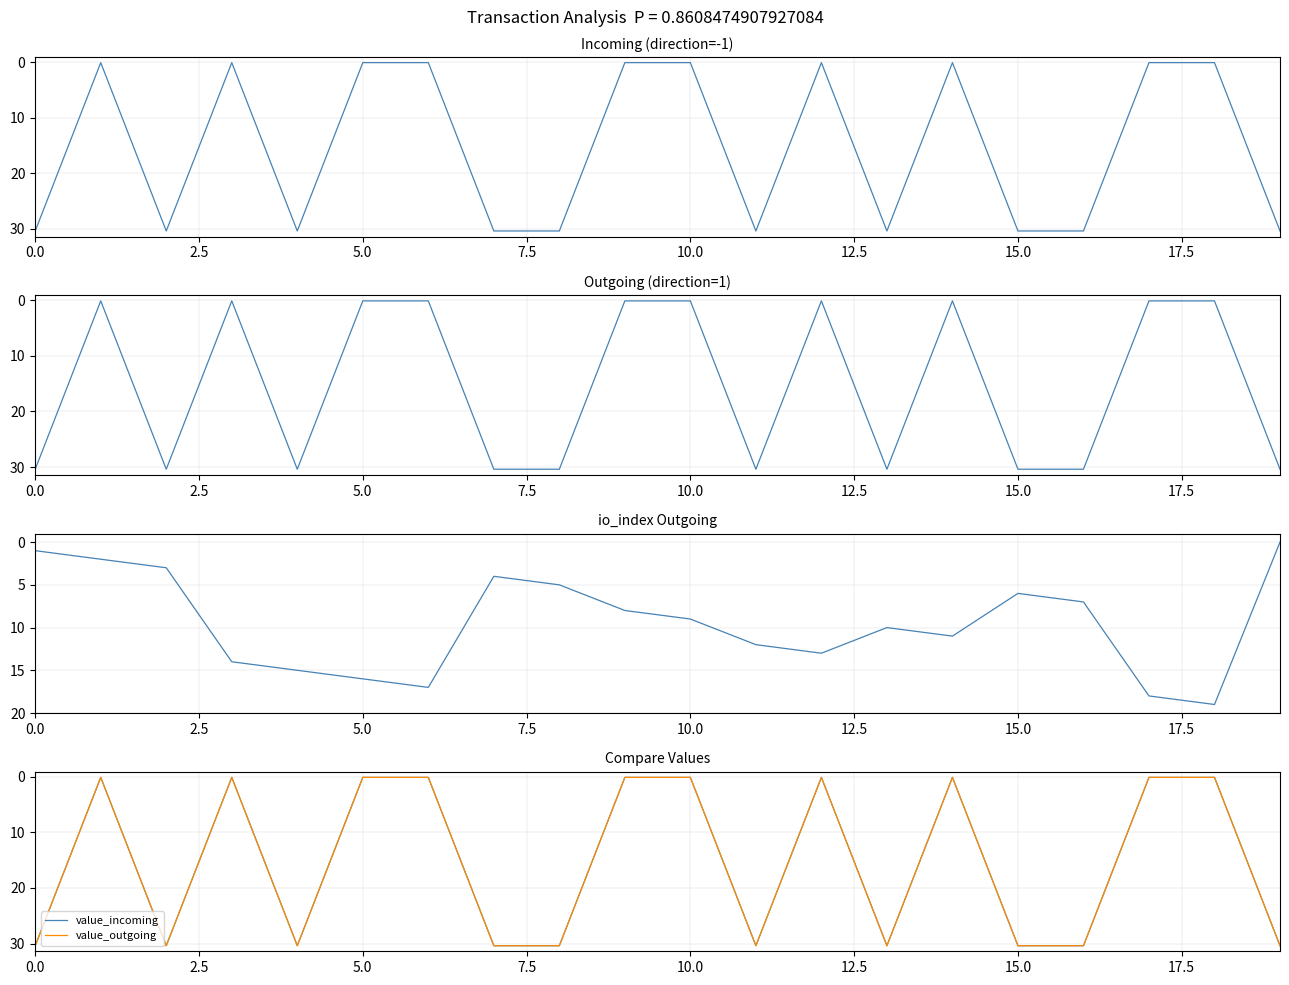

How many intersections are there between io_index_outgoing and value_incoming?

14